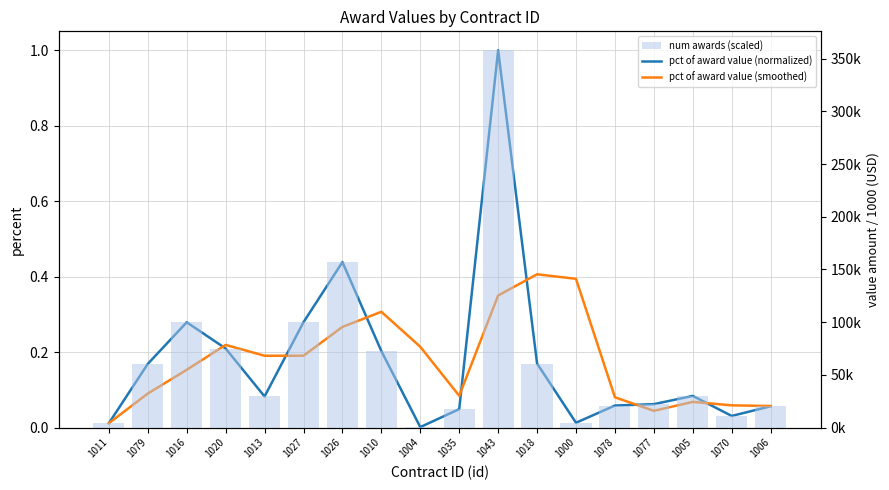

Reading right to left, transcribe all the data shown in this chart.

pct of award value (normalized): 0.1	0.0	0.1	0.1	0.1	0.0	0.2	1.0	0.0	0.0	0.2	0.4	0.3	0.1	0.2	0.3	0.2	0.0
pct of award value (smoothed): 0.1	0.1	0.1	0.0	0.1	0.4	0.4	0.3	0.1	0.2	0.3	0.3	0.2	0.2	0.2	0.2	0.1	0.0
num awards (scaled): 20.2	11.0	30.0	22.2	20.9	4.5	60.8	358.1	17.5	0.4	72.5	157.0	100.0	29.5	75.0	99.9	60.4	4.1